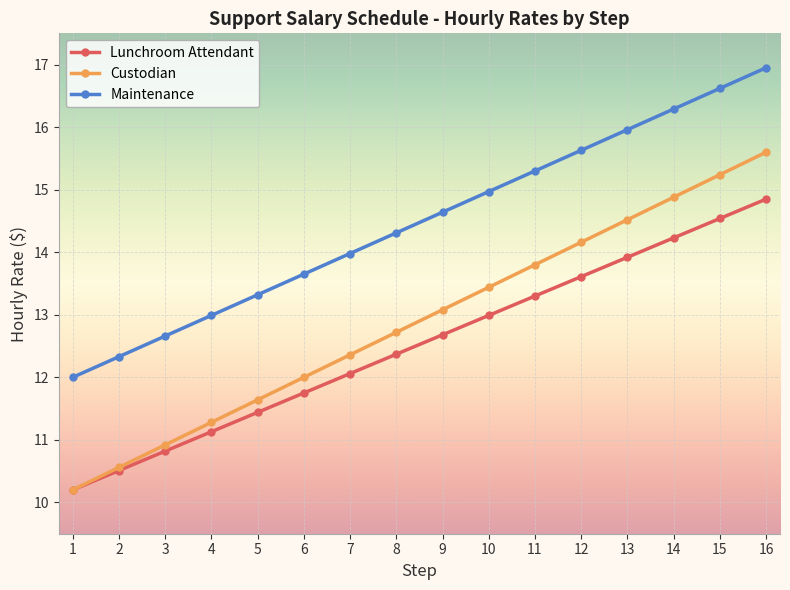

True or false: Lunchroom Attendant and Maintenance intersect in this chart.

False